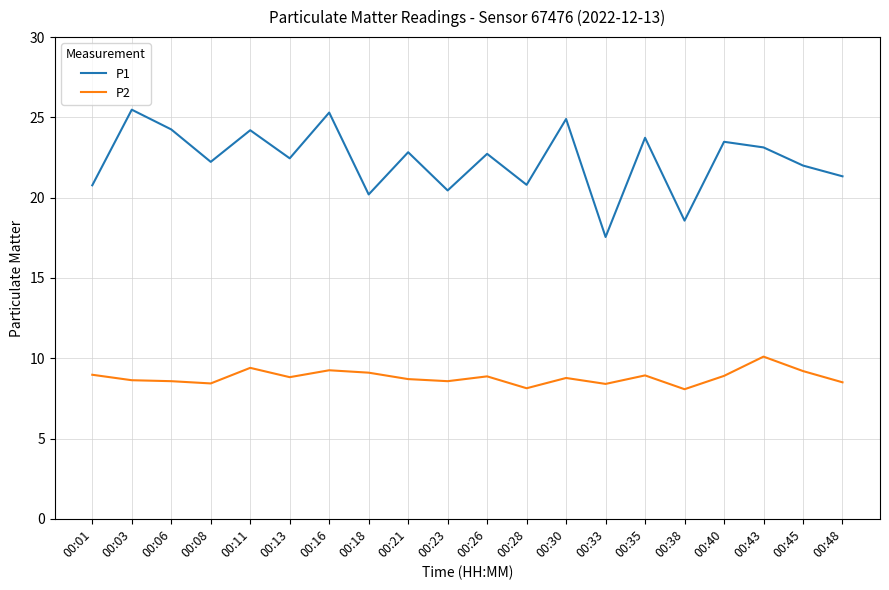

What is the total value across all series at 00:38?

26.6